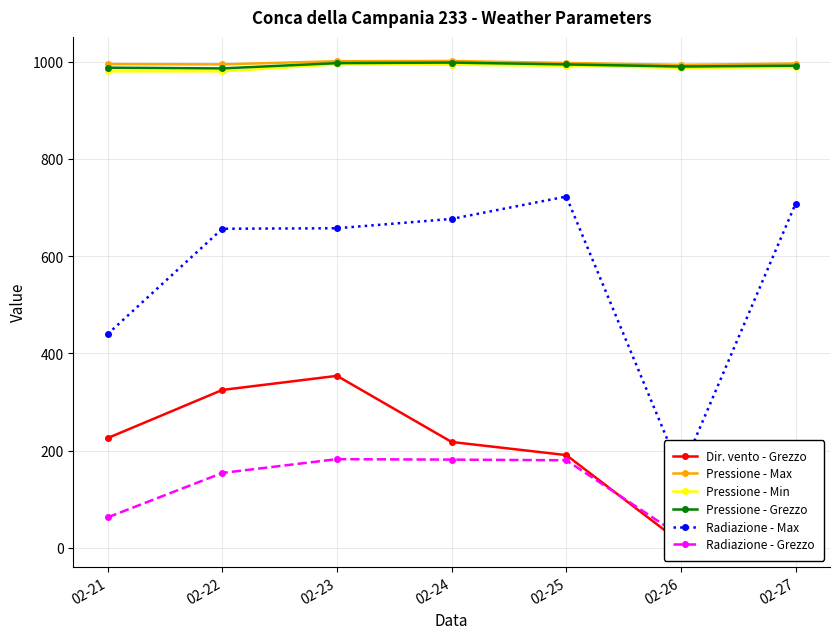

What is the value of the Radiazione - Max point at the 3rd from the left?

657.5